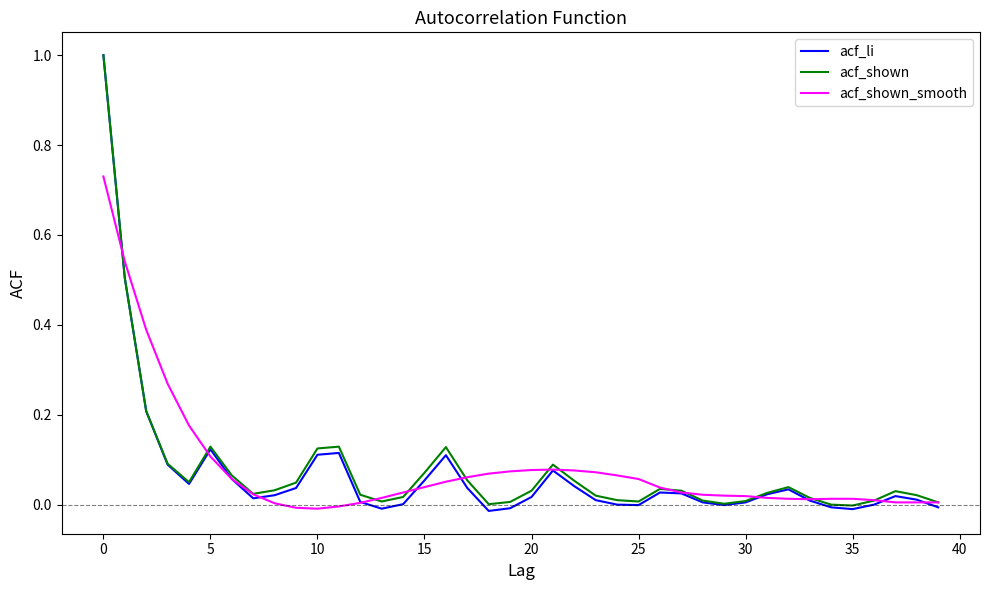

What is the maximum value shown in the chart?

1.0